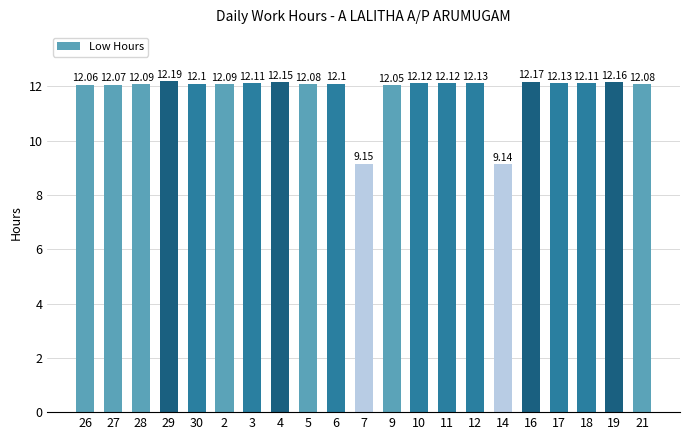

What is the average value?

11.8